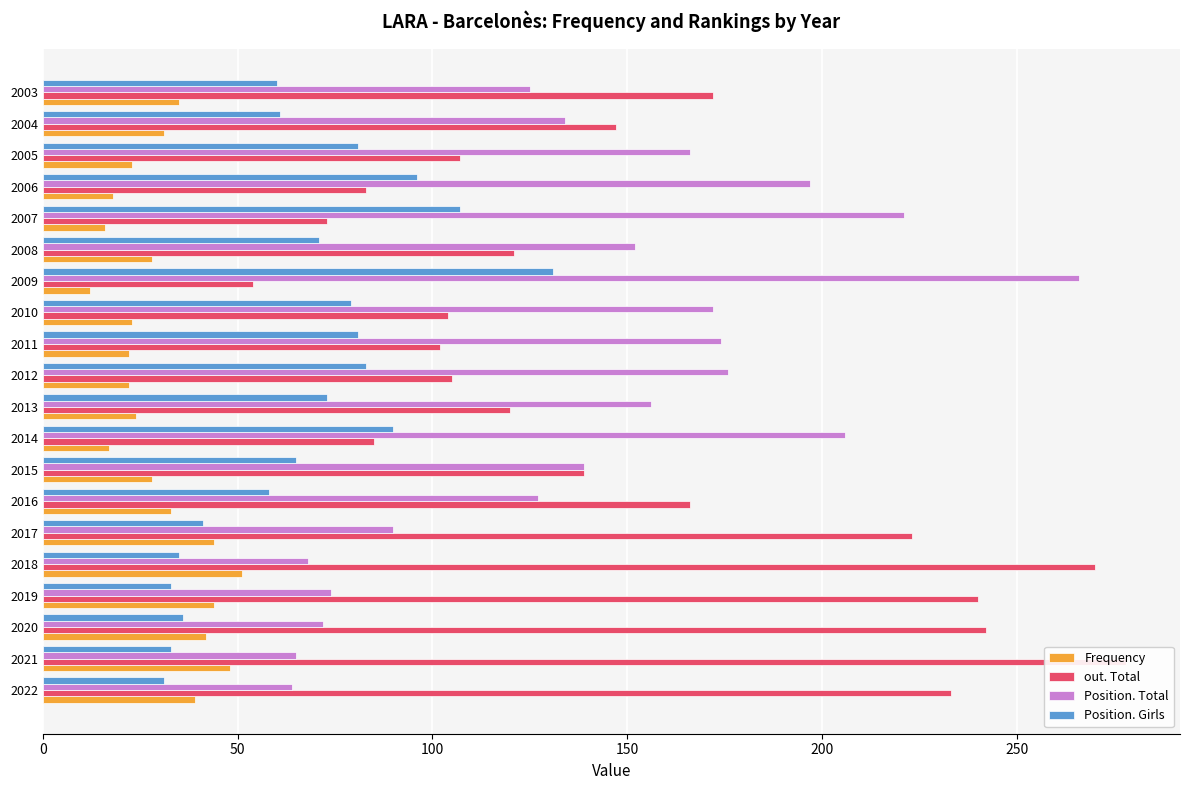

Which series has the largest range (max minus min)?

out. Total